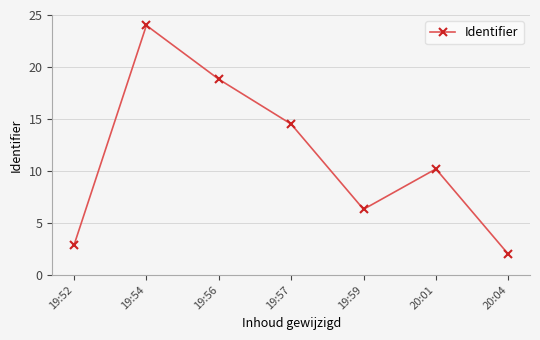

List the labels in order of value, smallest first.

20:04, 19:52, 19:59, 20:01, 19:57, 19:56, 19:54